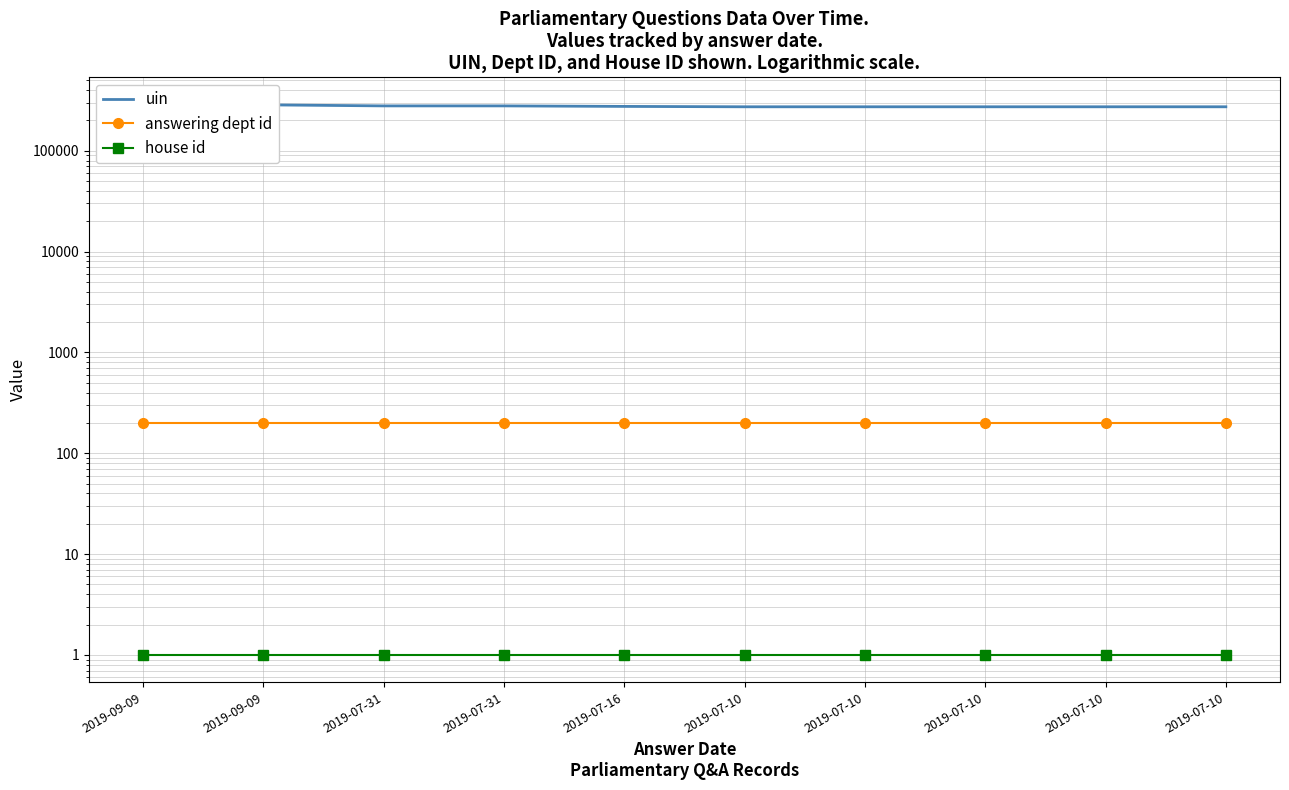

At how many categories does at least one series exceed 232397?

10